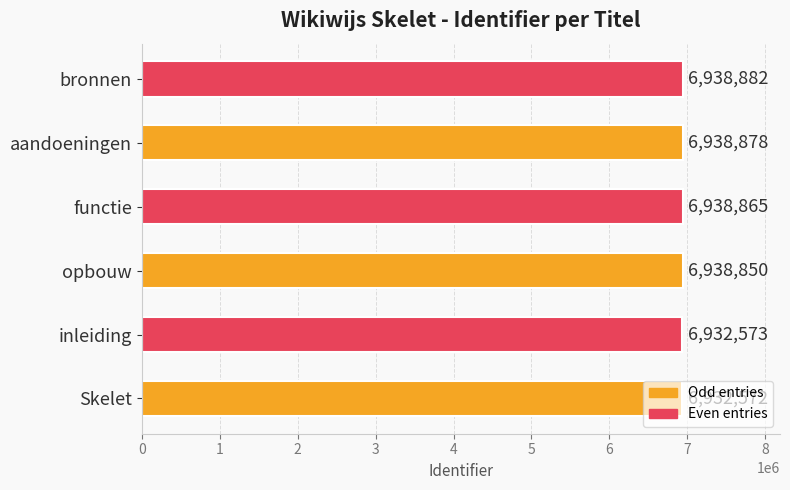

At which label is the value closest to 6935727?

opbouw